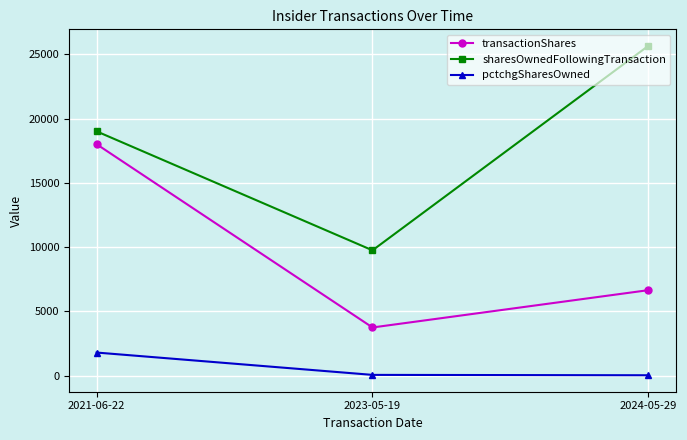

What is the difference between the maximum and minimum values in the transactionShares series?

14252